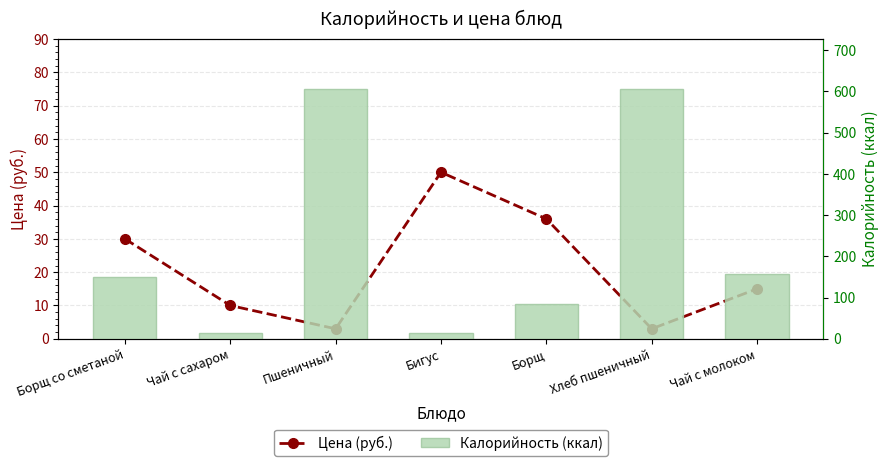

How many values in the Цена (руб.) series are below 15?

3